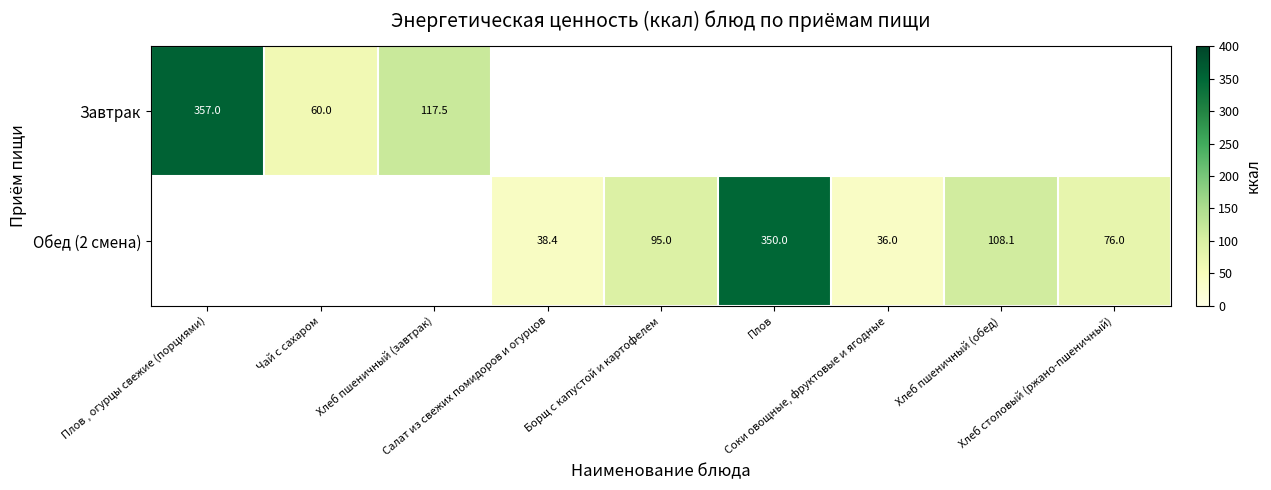

How many data points does each series have?

9